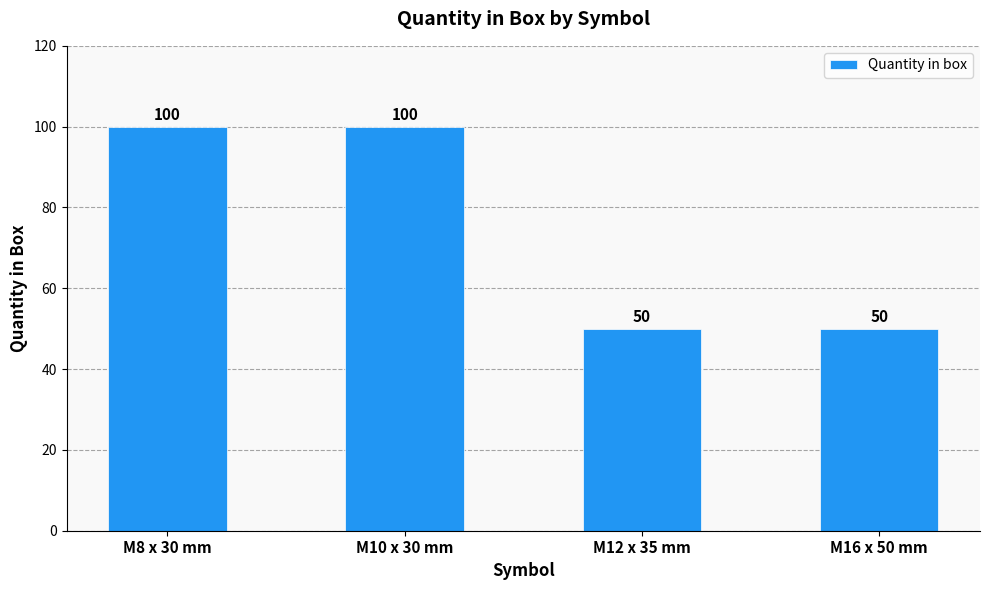

Is it true that the value at M12 x 35 mm is 18?

False